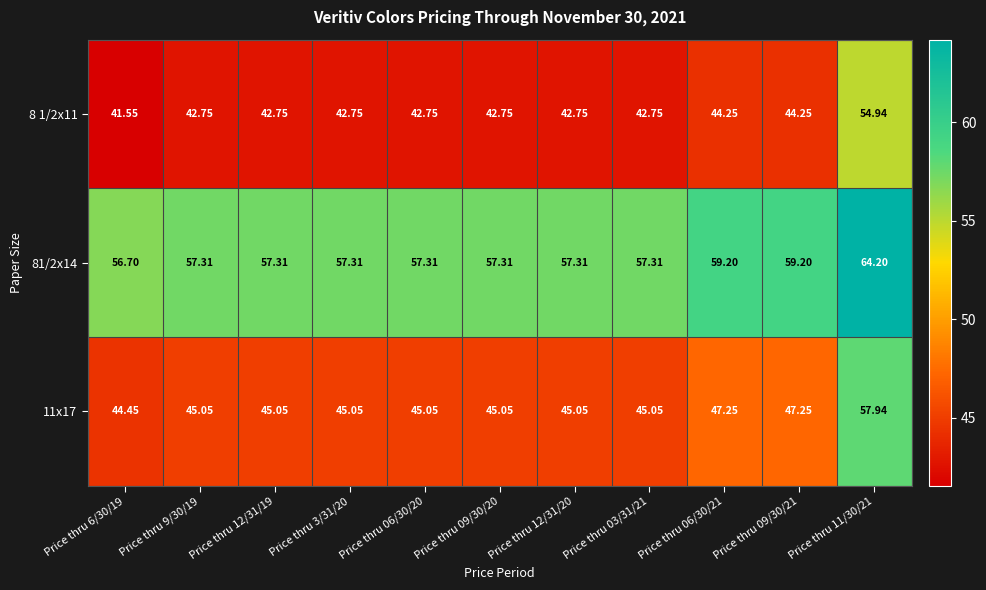

What is the greatest value displayed?

64.2